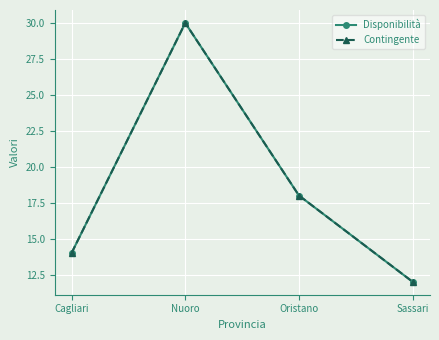

Does the chart have visible grid lines?

Yes